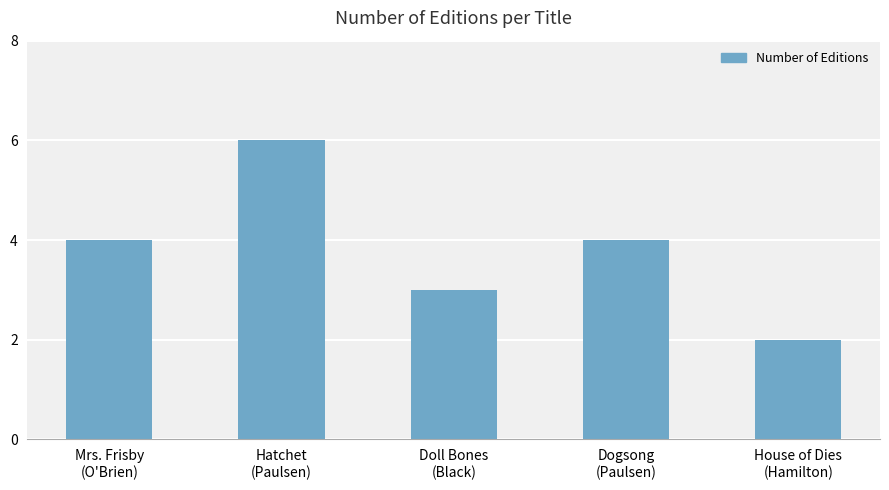

Between Mrs. Frisby
(O'Brien) and Hatchet
(Paulsen), which is larger?

Hatchet
(Paulsen)